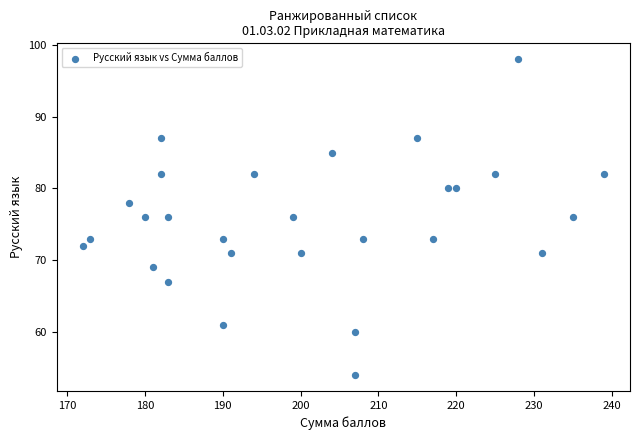

What is the range of X values (max minus min)?

67